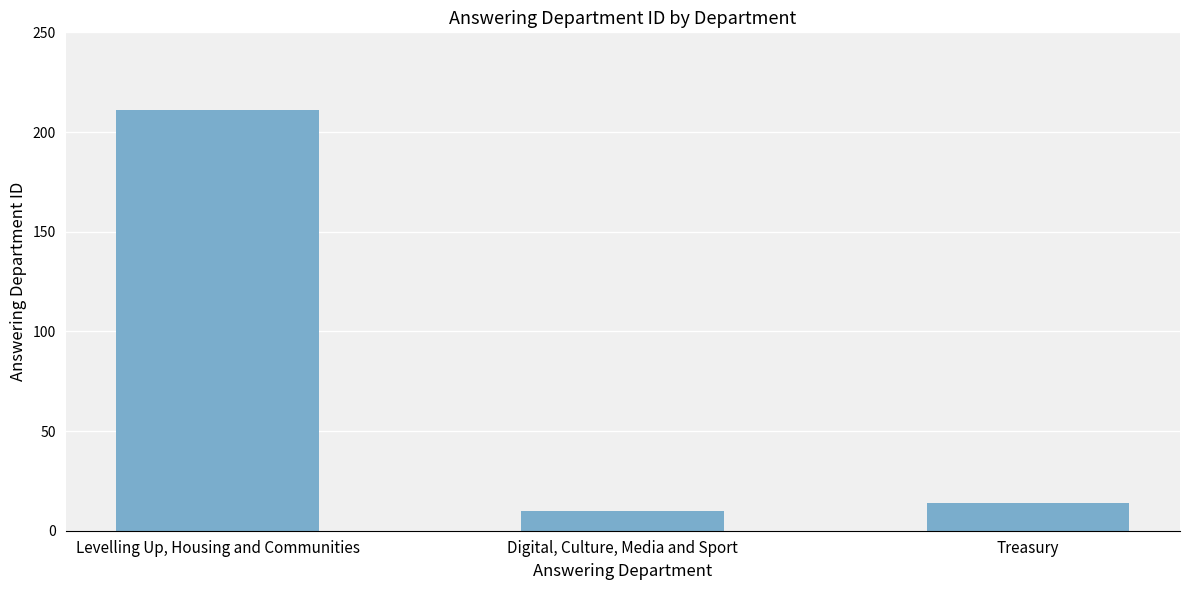

Where does the data first go above 14?

Levelling Up, Housing and Communities